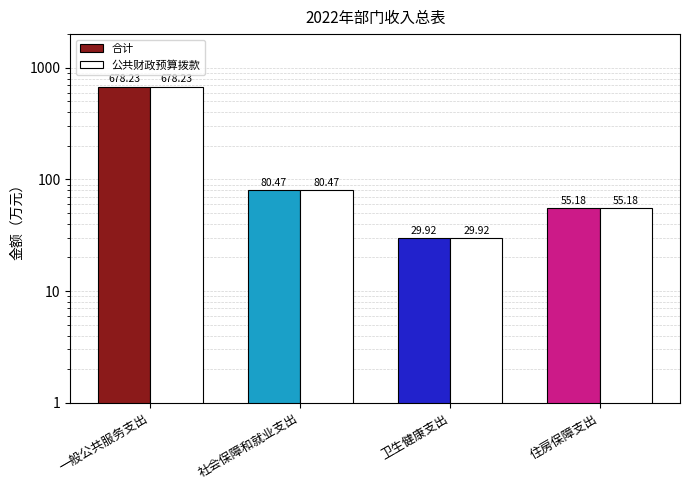

What is the difference between the maximum and minimum values in the 合计 series?

648.3